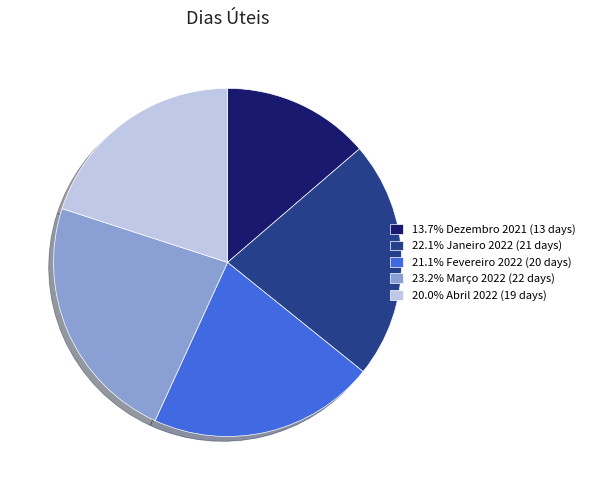

Approximately how many times larger is the value at 22.1% Janeiro 2022 (21 days) compared to 13.7% Dezembro 2021 (13 days)?

1.6